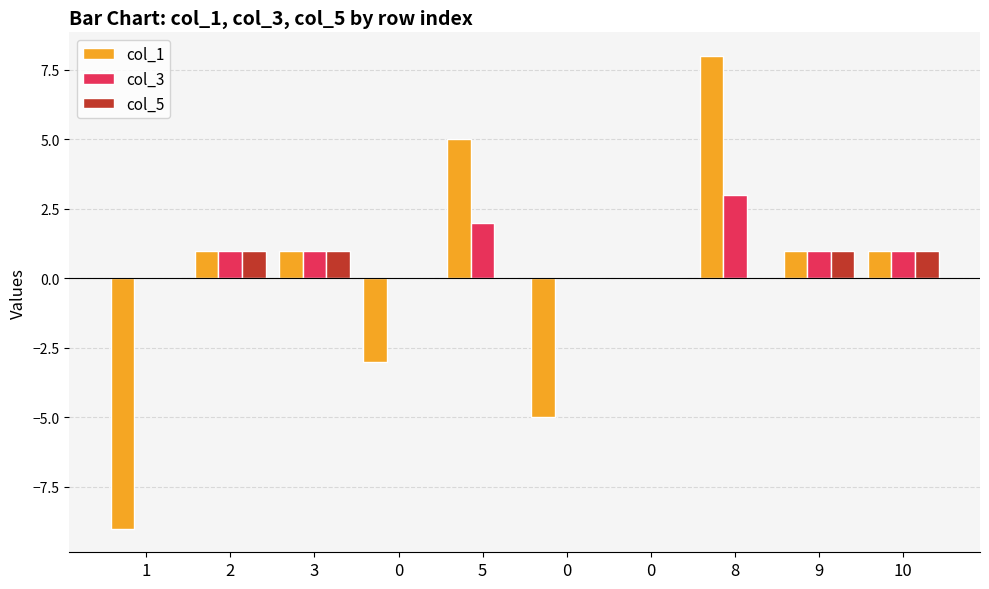

Are the bars horizontal?

No